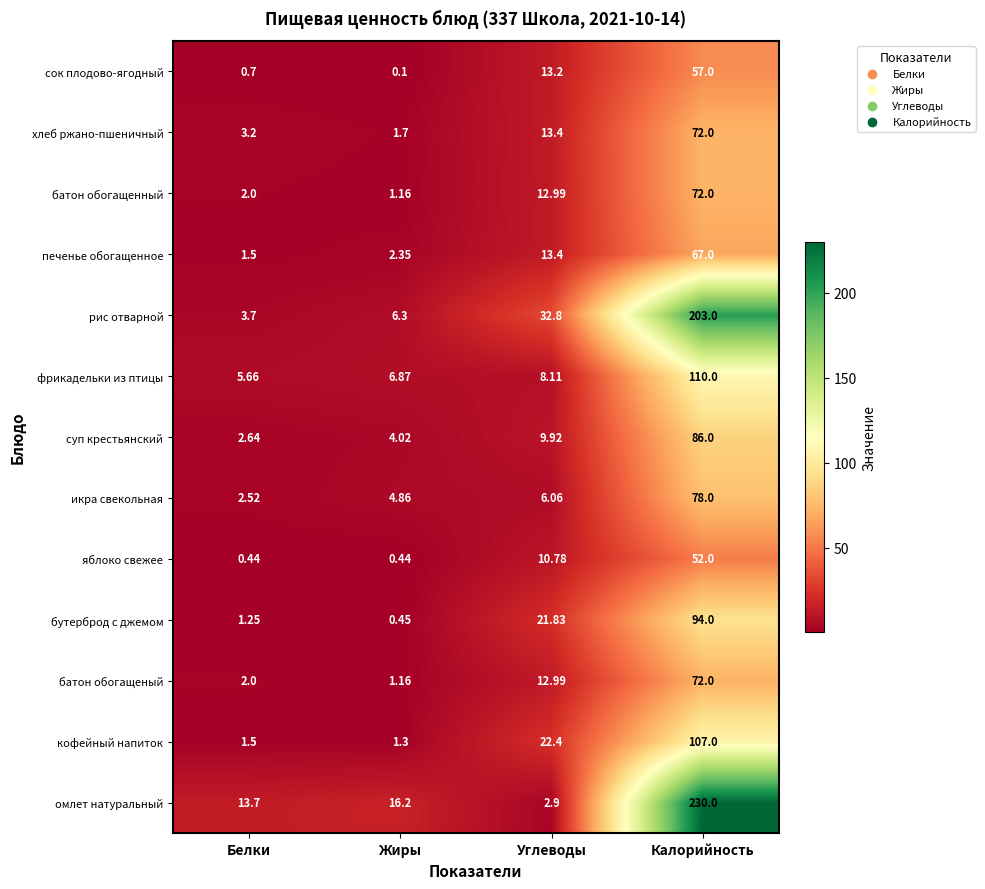

Which series has the largest range (max minus min)?

омлет натуральный